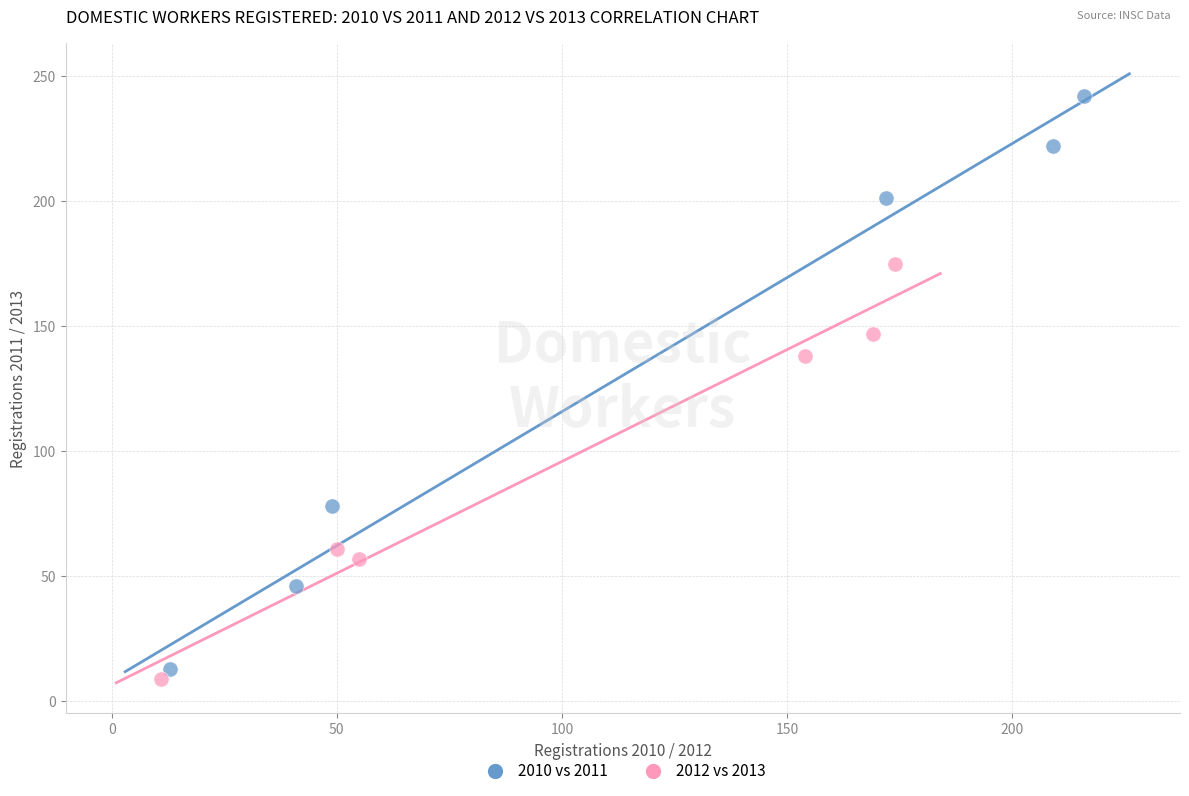

Which series has the largest Y range (max minus min)?

2010 vs 2011